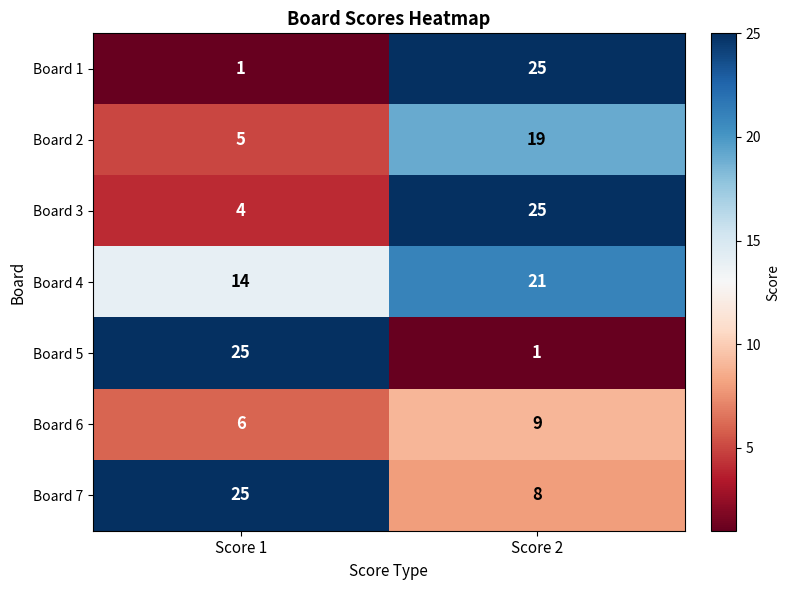

What is the difference between the maximum and minimum values in the Board 4 series?

7